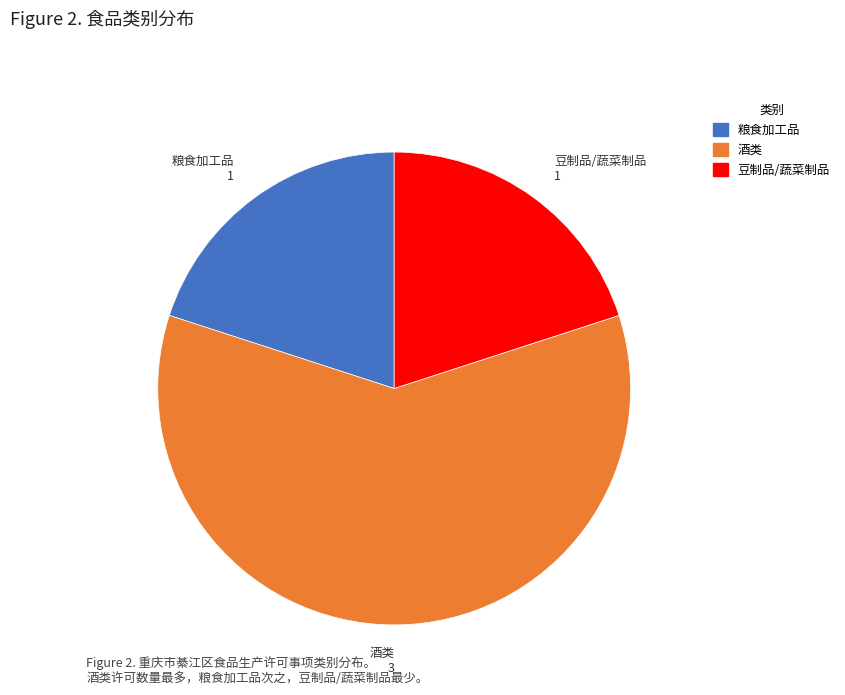

The 酒类 slice represents 60% of the pie. True or false?

True